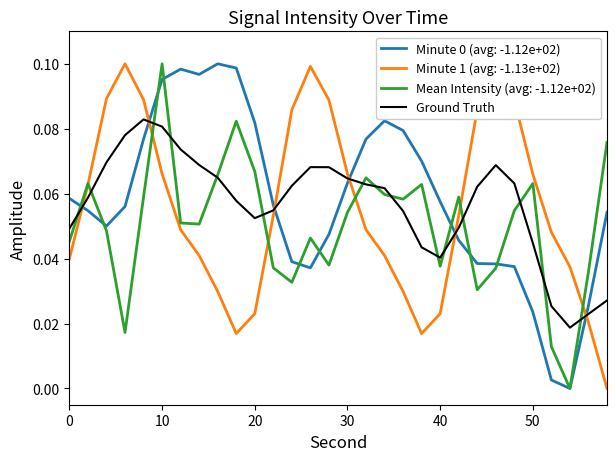

After their last crossing, which series has the higher values: Minute 1 (avg: -1.13e+02) or Ground Truth?

Ground Truth